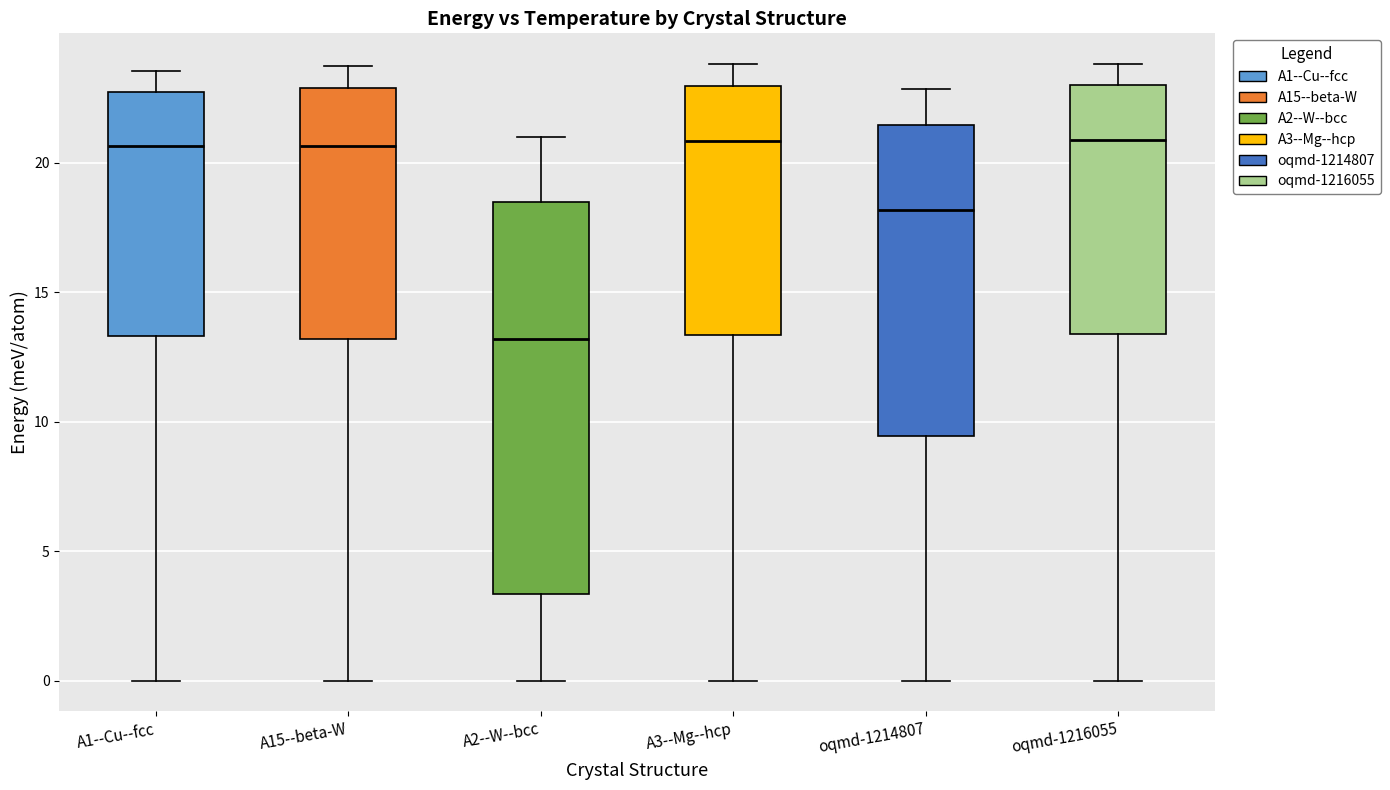

Where does the upper whisker of the box for A2--W--bcc end on the y-axis? The values are not printed on the chart, so give them approximately, as read against the axis.

21.0